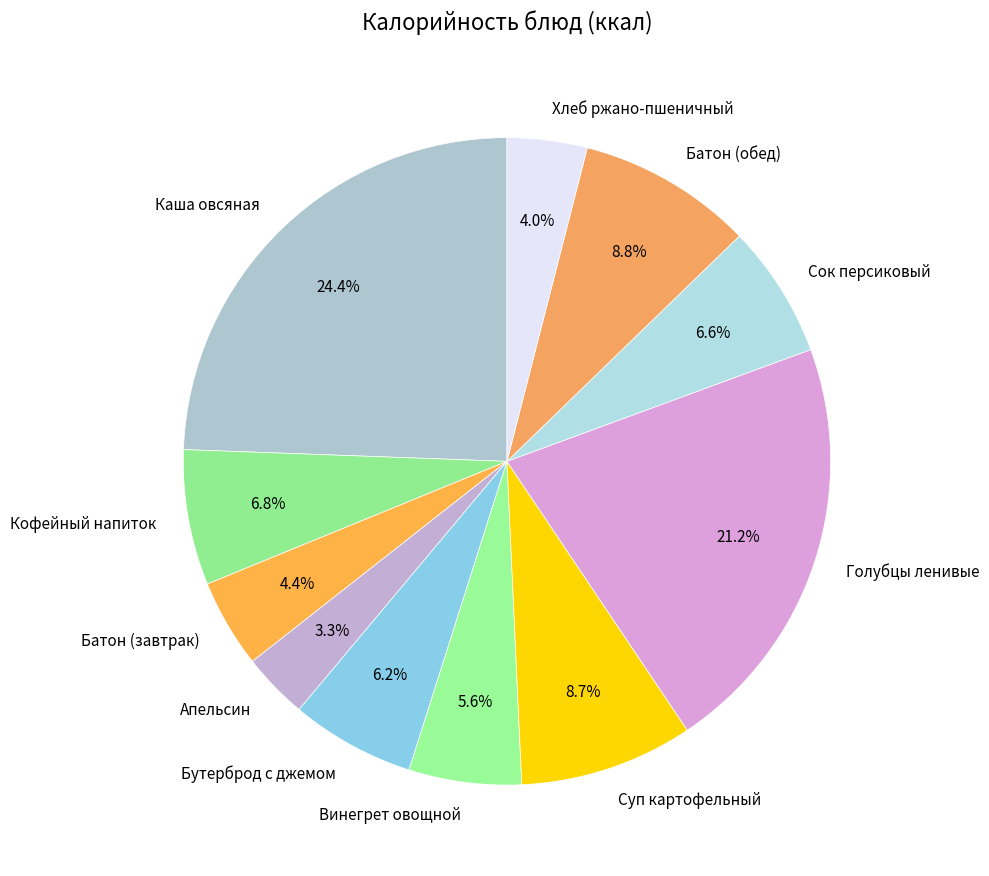

To the nearest percent, what is the difference between the largest and smallest slice percentages?

21%